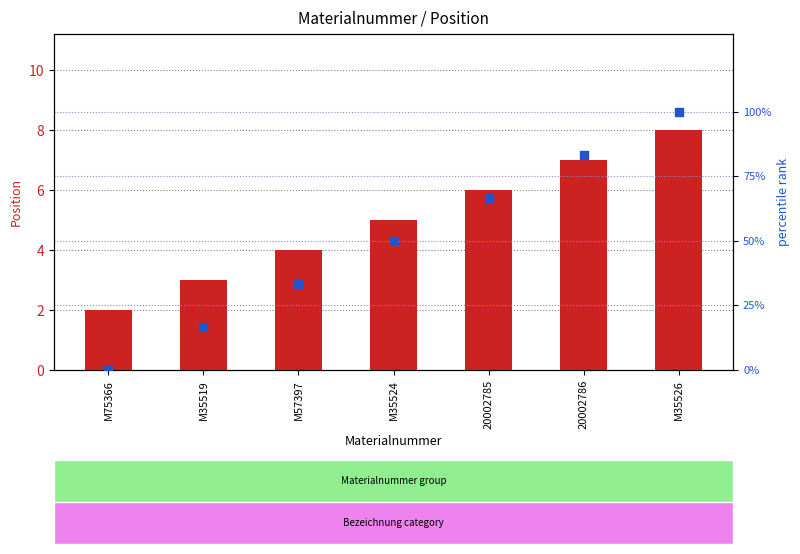

What are all the series names shown in the legend?

position, percentile rank within the sample